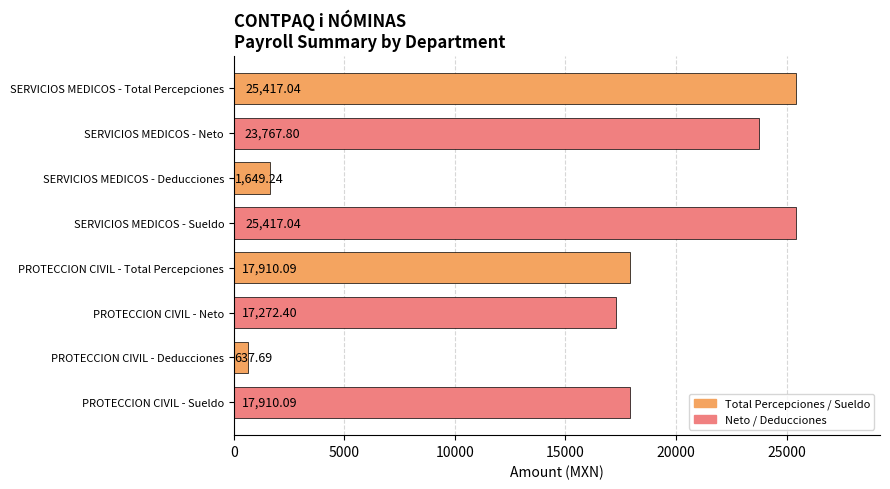

What is the average value?

16247.7